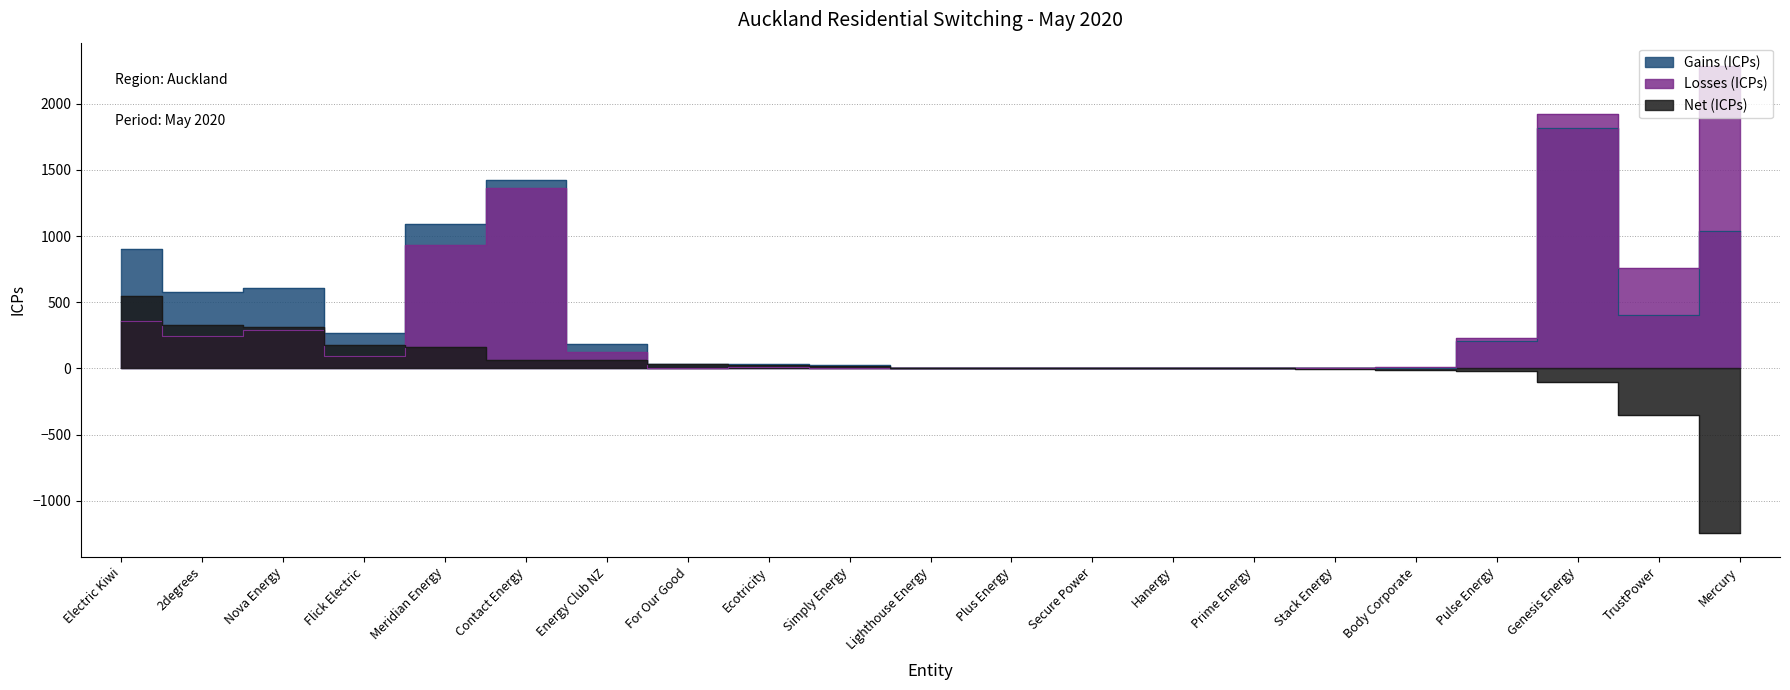

Is it true that Gains (ICPs) equals 407 at TrustPower?

True